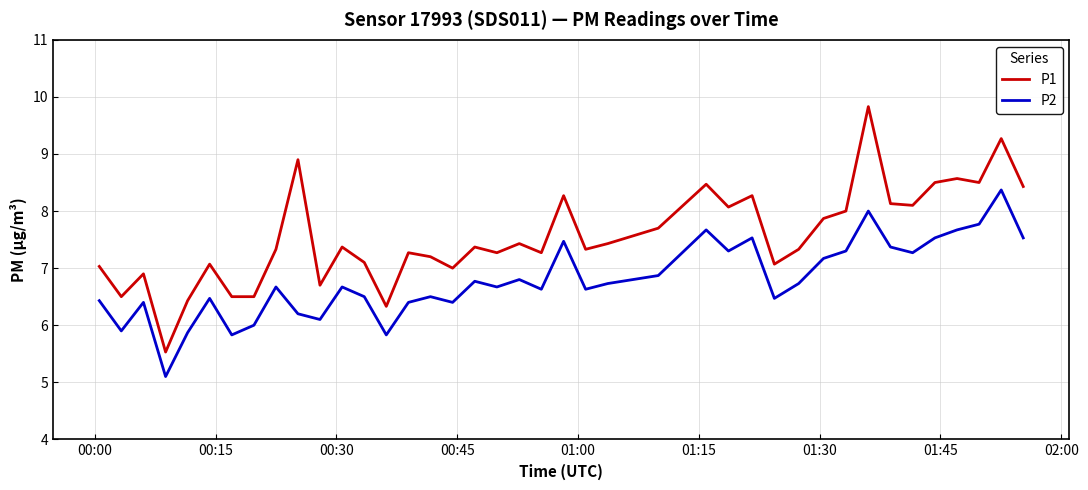

Which series has the largest total across all categories?

P1